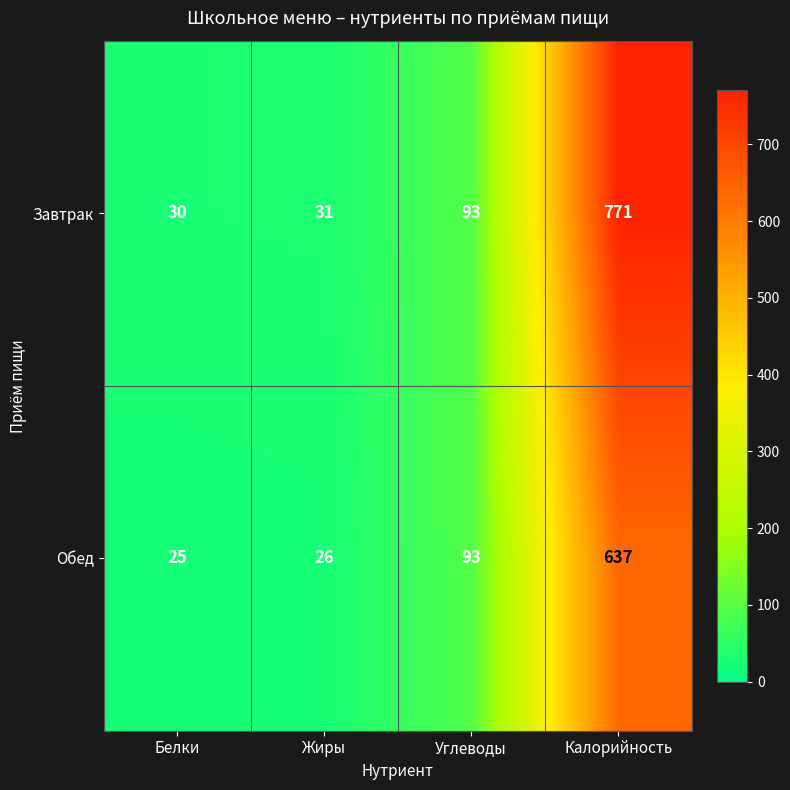

What is the sum of all Обед values?

781